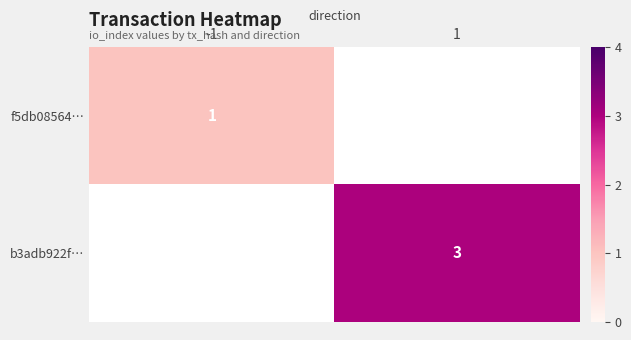

True or false: b3adb922f… has a value of 2 at 1.

False